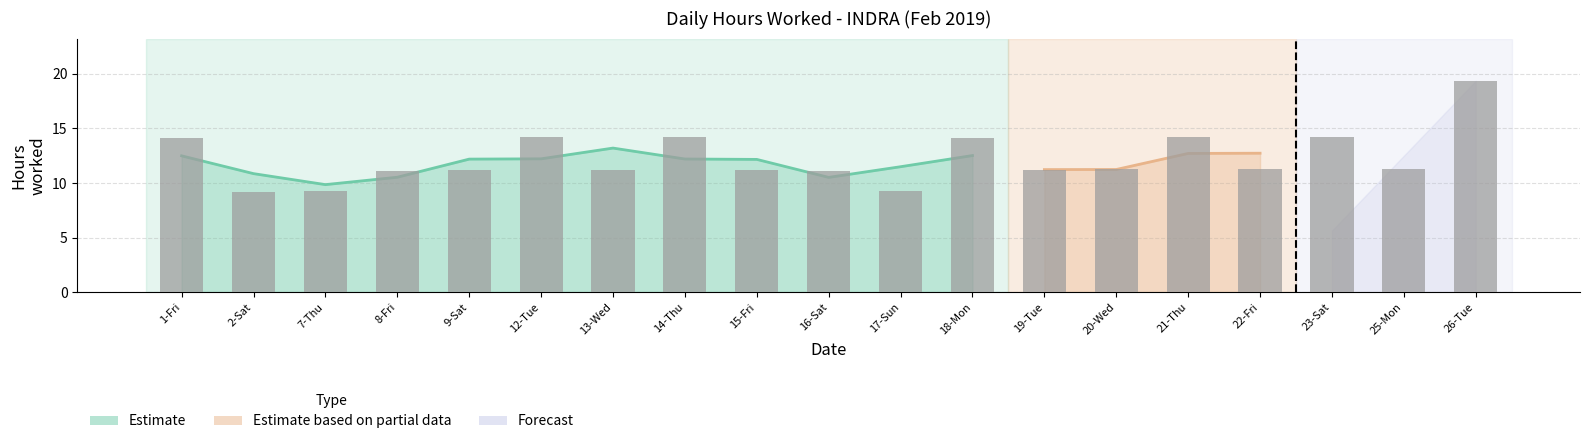

Which has a higher value, 22-Fri or 14-Thu?

14-Thu